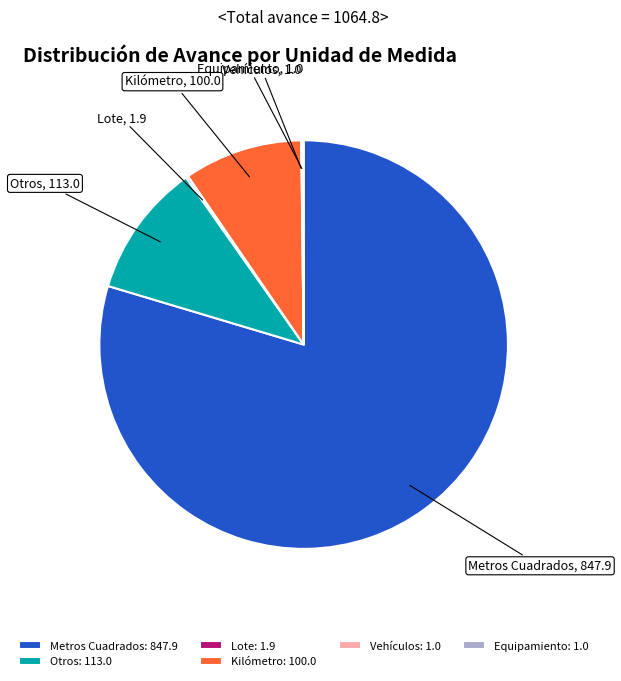

The Metros Cuadrados slice represents 65% of the pie. True or false?

False